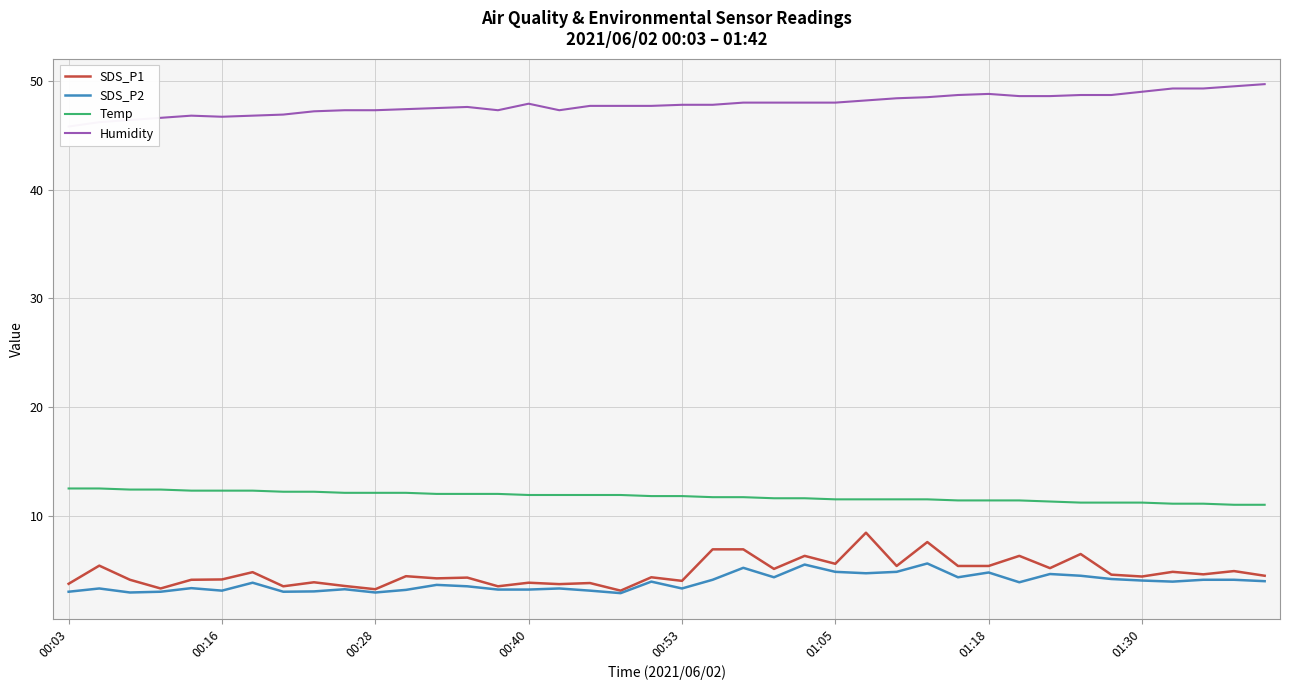

True or false: Temp and SDS_P2 cross at least once.

False